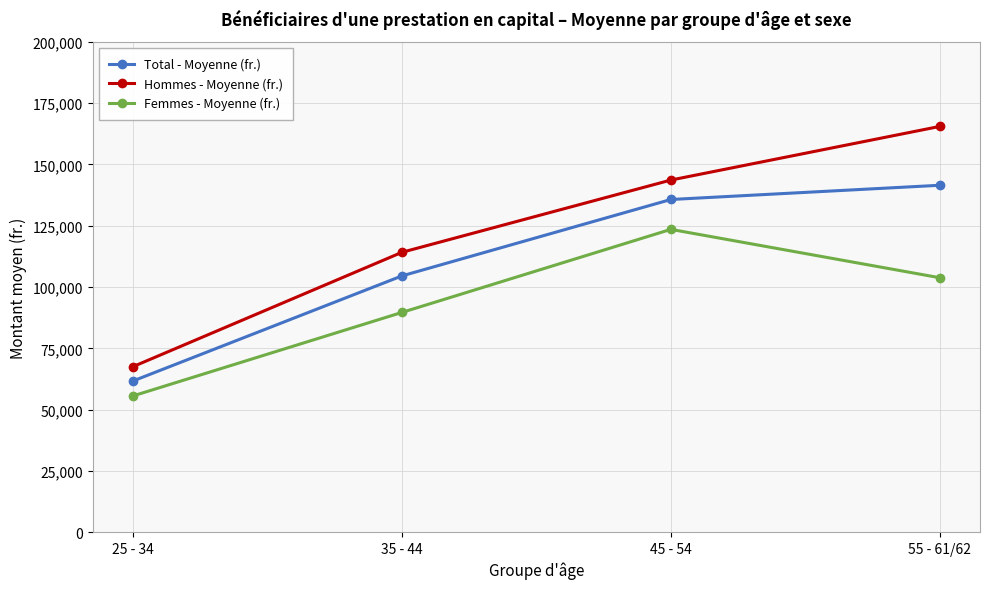

The Femmes - Moyenne (fr.) series shows 55614.0 at 25 - 34. True or false?

True